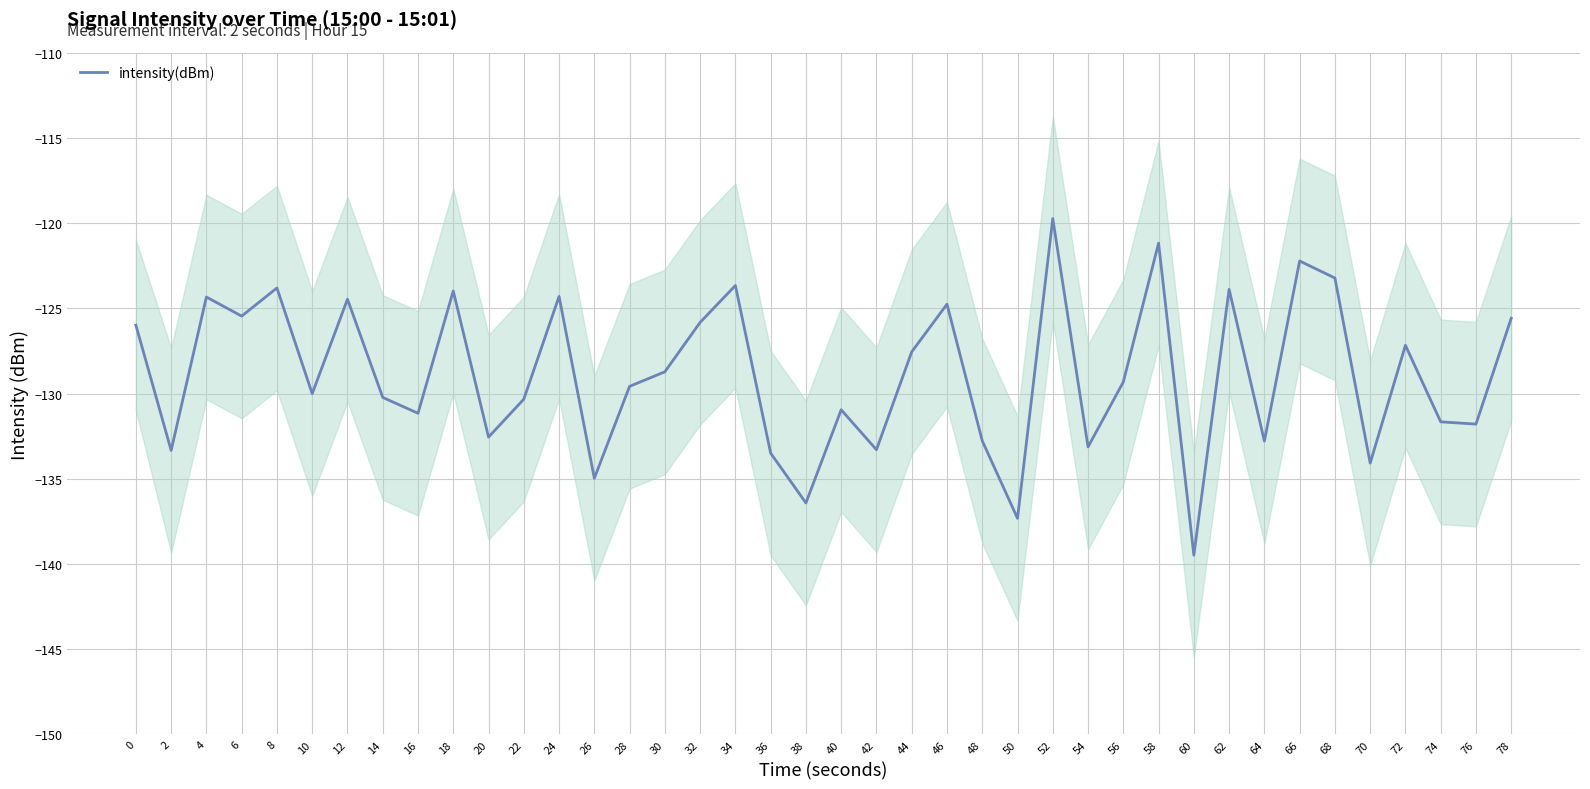

The value at 28 is -129.6. True or false?

True